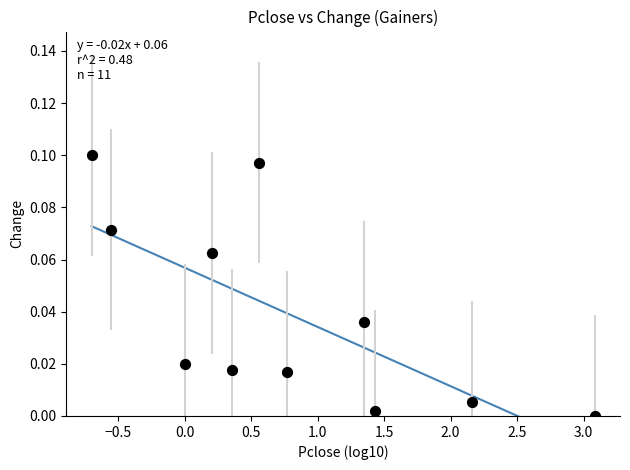

What is the range of X values (max minus min)?

3.8